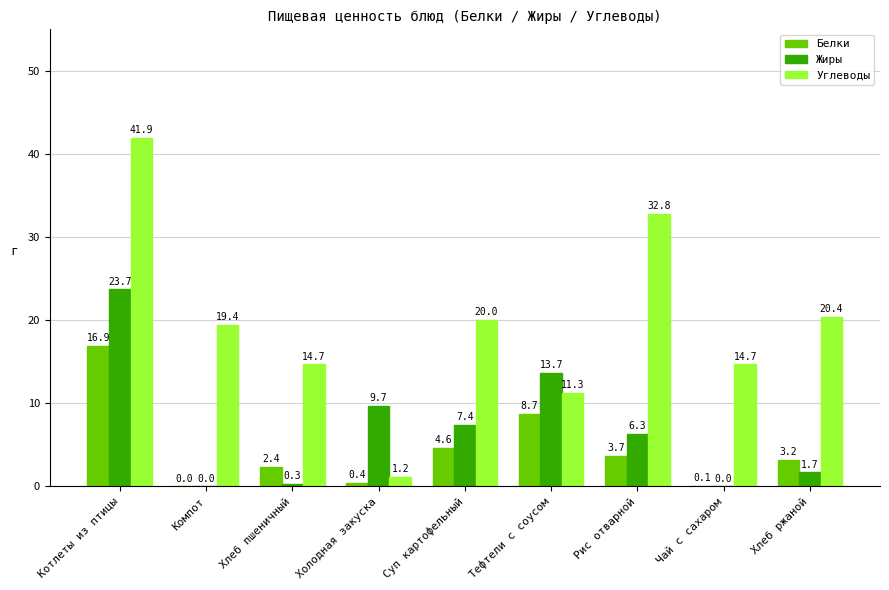

Where is Углеводы nearest to the value 21?

Хлеб ржаной